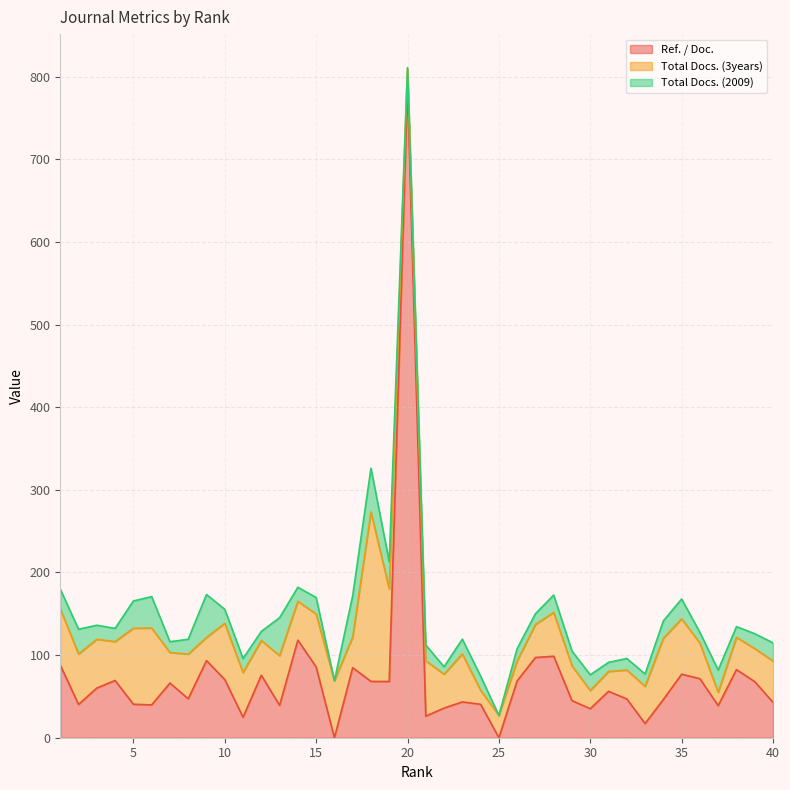

Does the chart display data point markers on the line(s)?

No